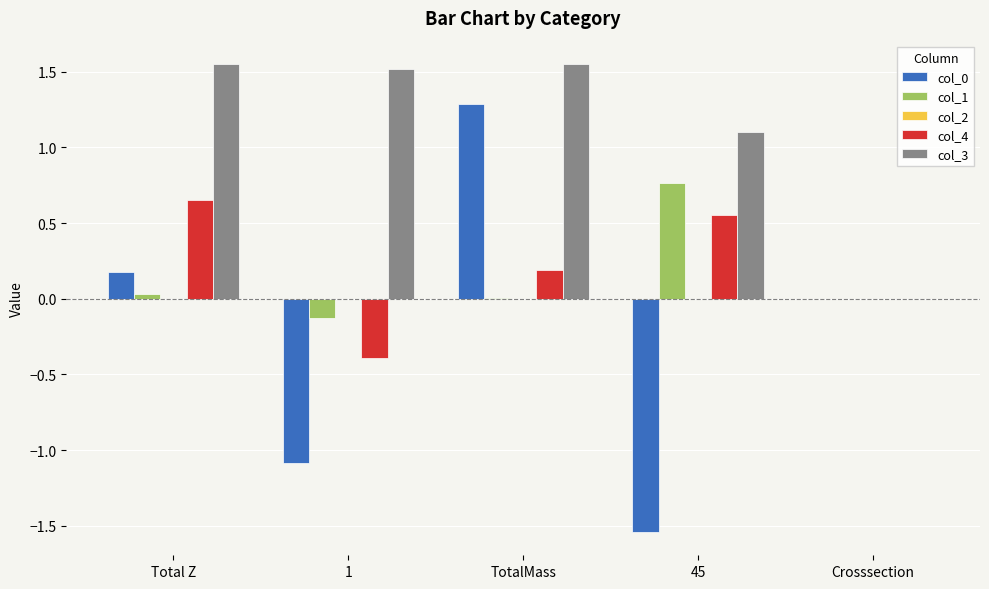

What is the sum of all col_4 values?

1.0